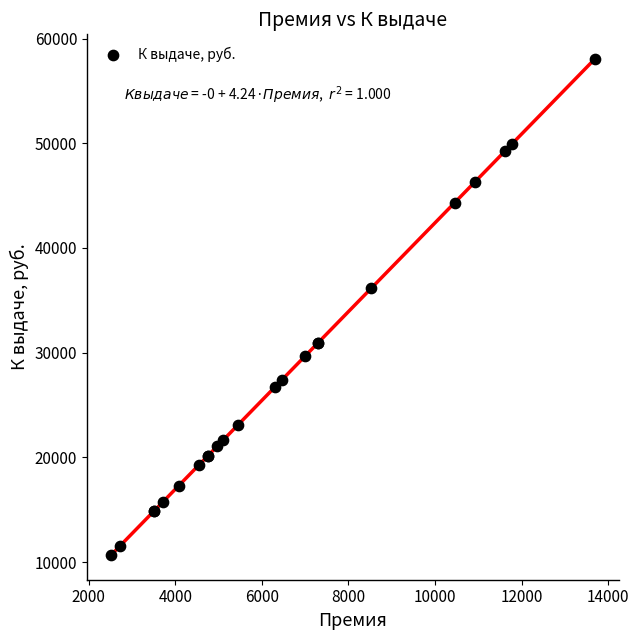

What Y value in the scatter plot is closest to 34357?

36146.0